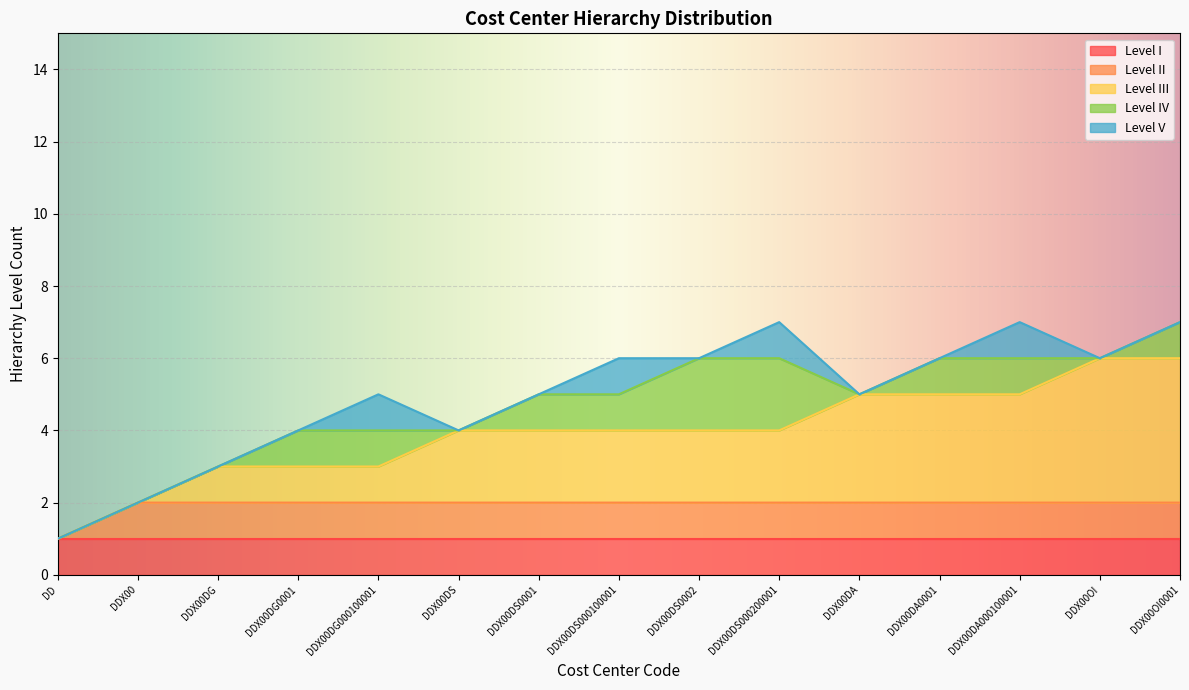

Which category has the lowest value in the Level I series?

DD